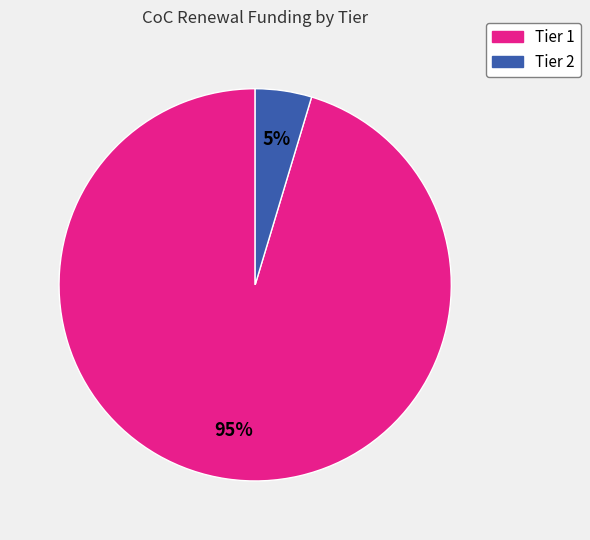

Do Tier 2 and Tier 1 together represent more than half of the pie?

Yes